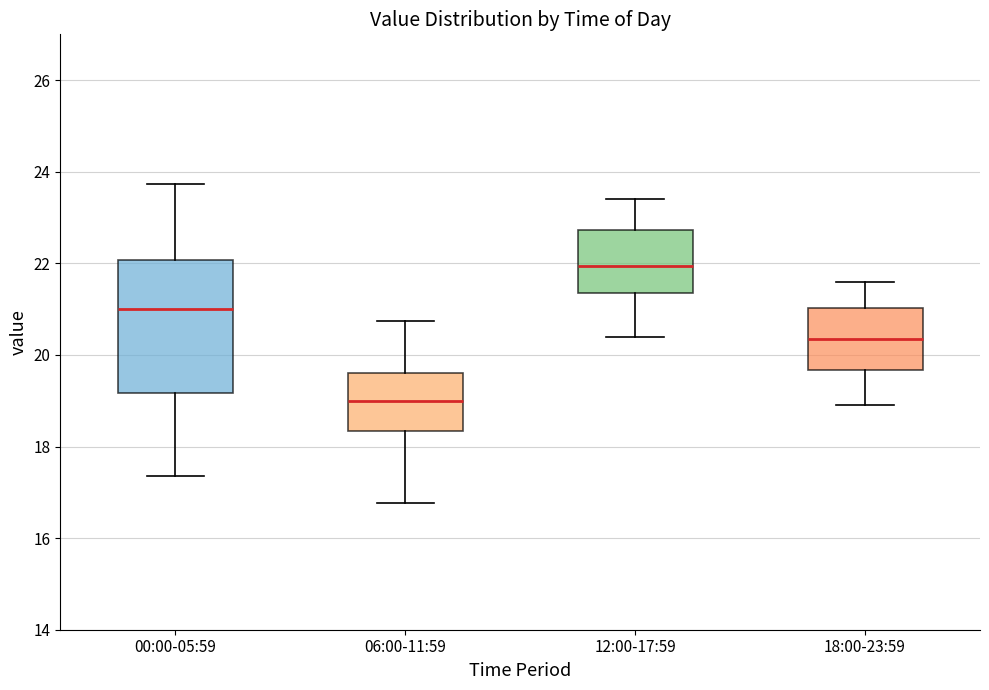

Which box's median line is the highest?

12:00-17:59